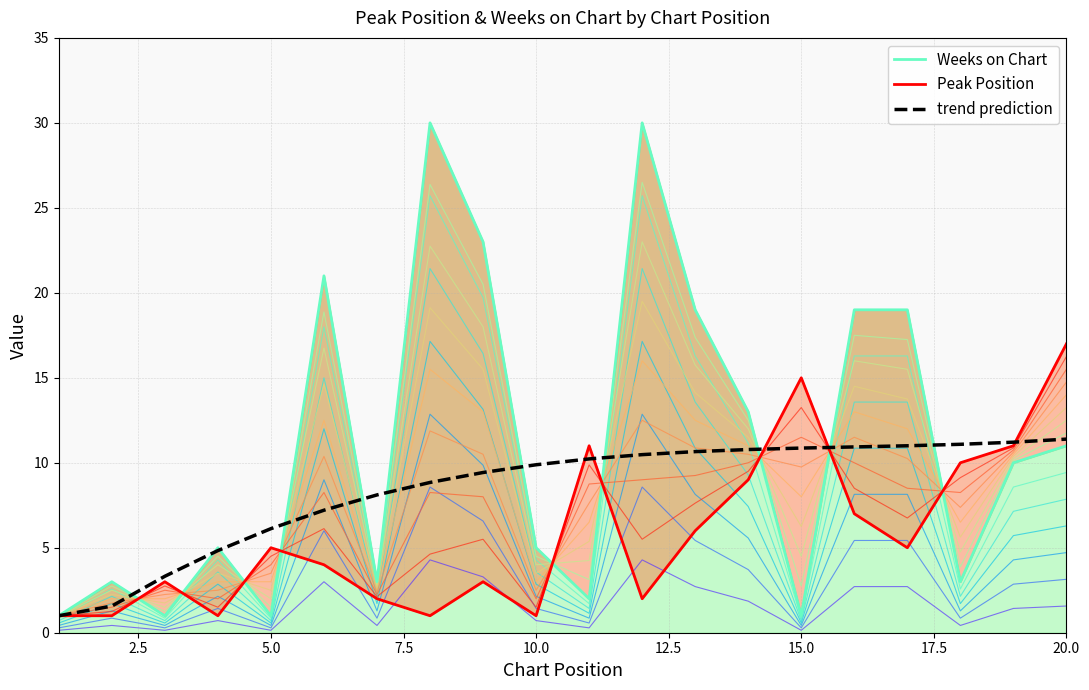

What is the difference between the second highest and minimum values in the Peak Position (boundary) series?

14.0